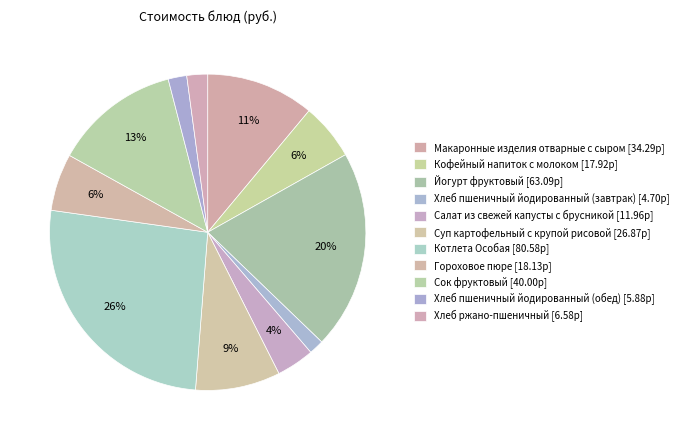

Approximately how many times larger is the value at Котлета Особая compared to Салат из свежей капусты с брусникой?

6.7